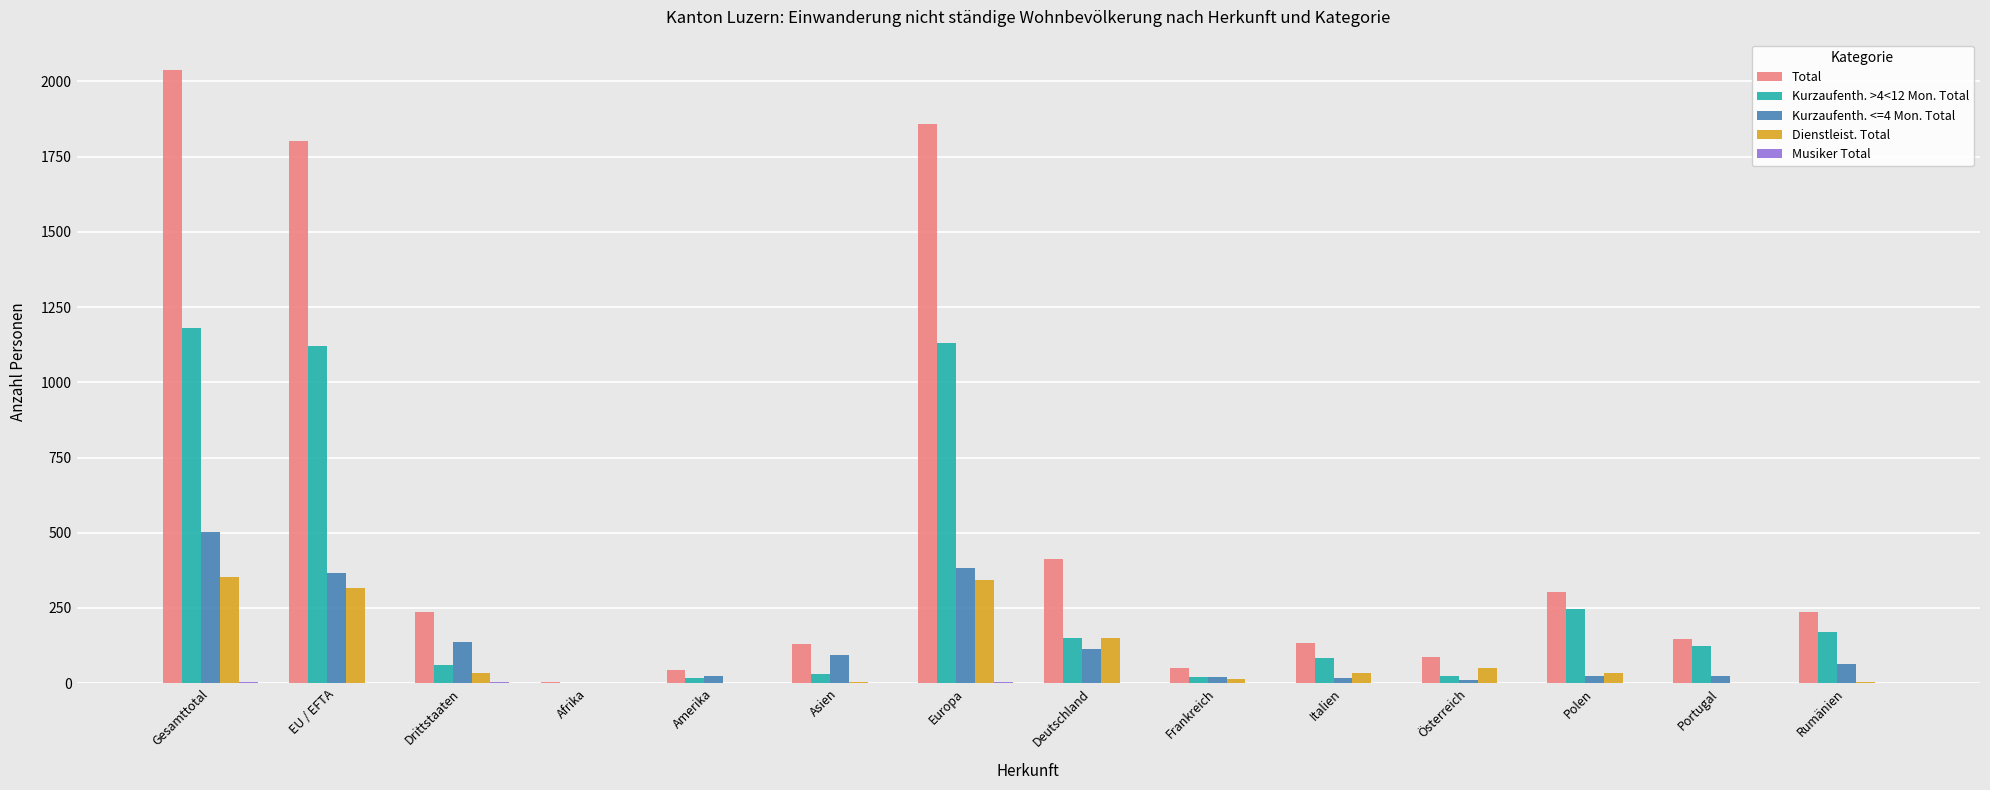

At which category is the sum across all series the highest?

Gesamttotal